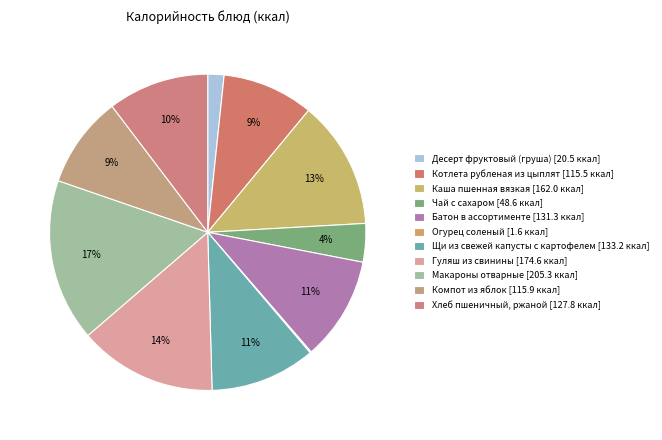

Count the number of slices in the pie.

11